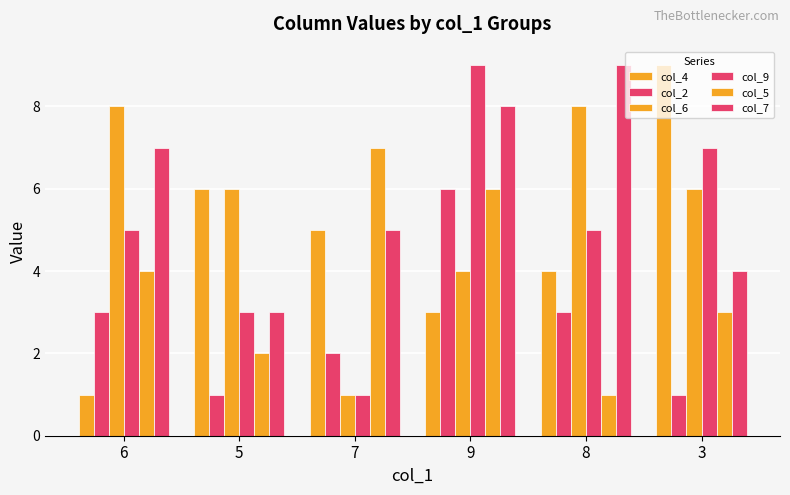

Reading left to right, extract all data points from this chart.

col_4: 6=1	5=6	7=5	9=3	8=4	3=9
col_2: 6=3	5=1	7=2	9=6	8=3	3=1
col_6: 6=8	5=6	7=1	9=4	8=8	3=6
col_9: 6=5	5=3	7=1	9=9	8=5	3=7
col_5: 6=4	5=2	7=7	9=6	8=1	3=3
col_7: 6=7	5=3	7=5	9=8	8=9	3=4